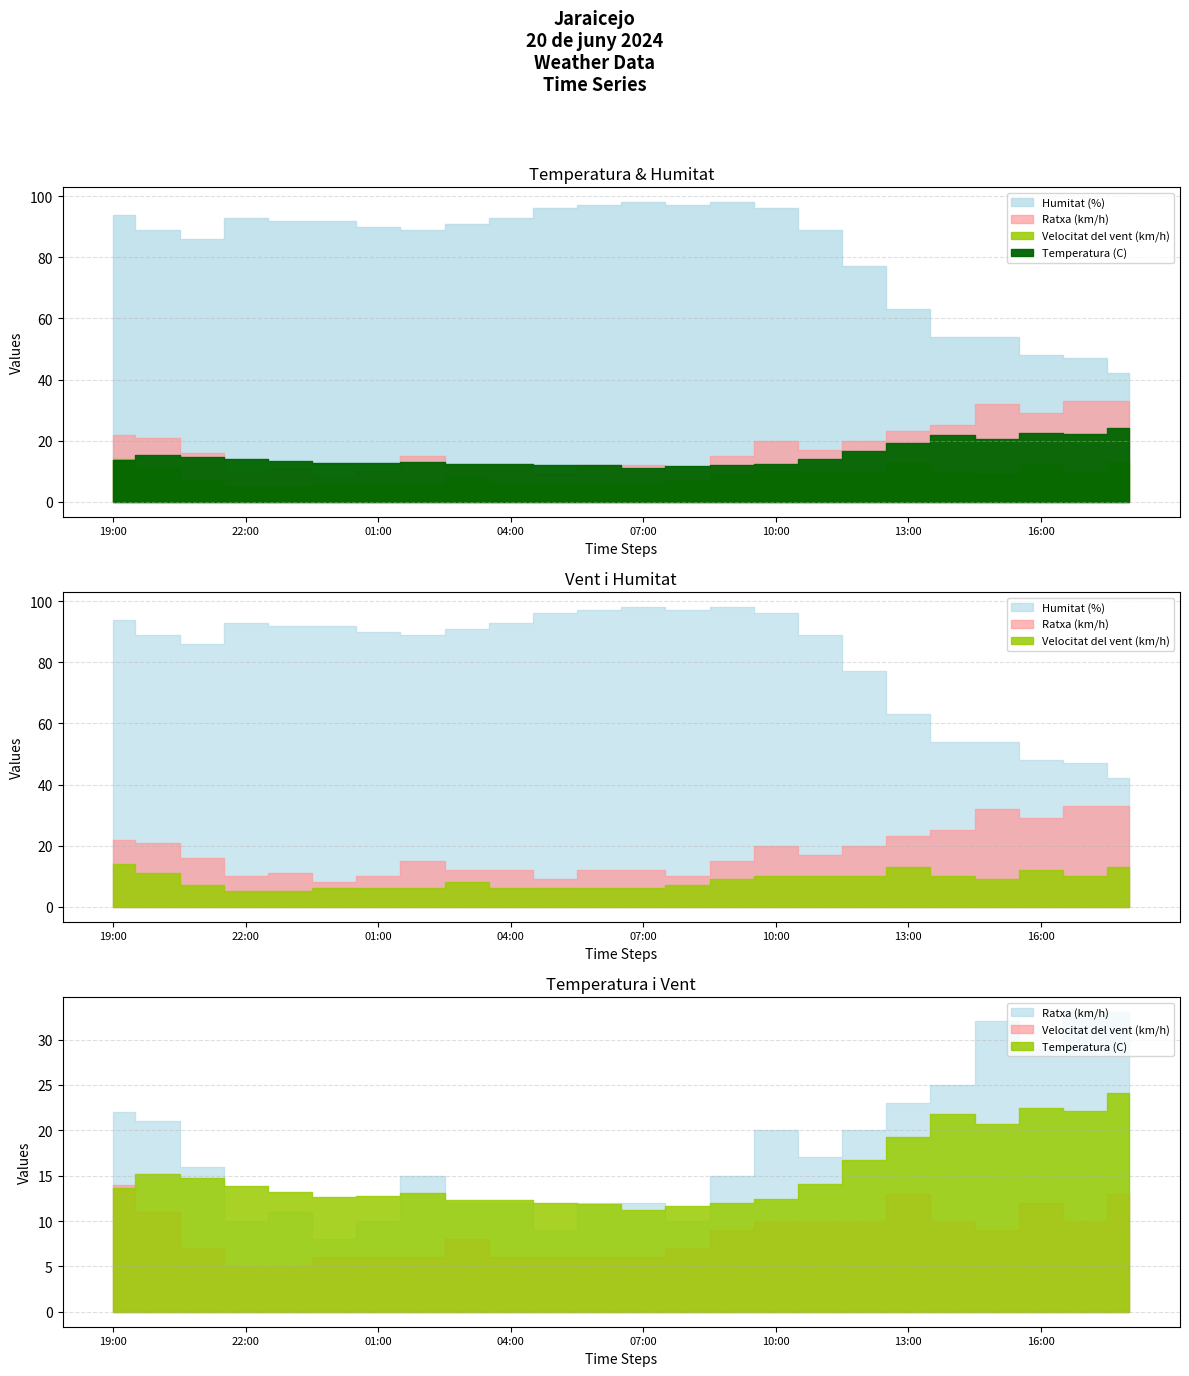

Which category has the lowest value in the Temperatura (C) series?

07:00